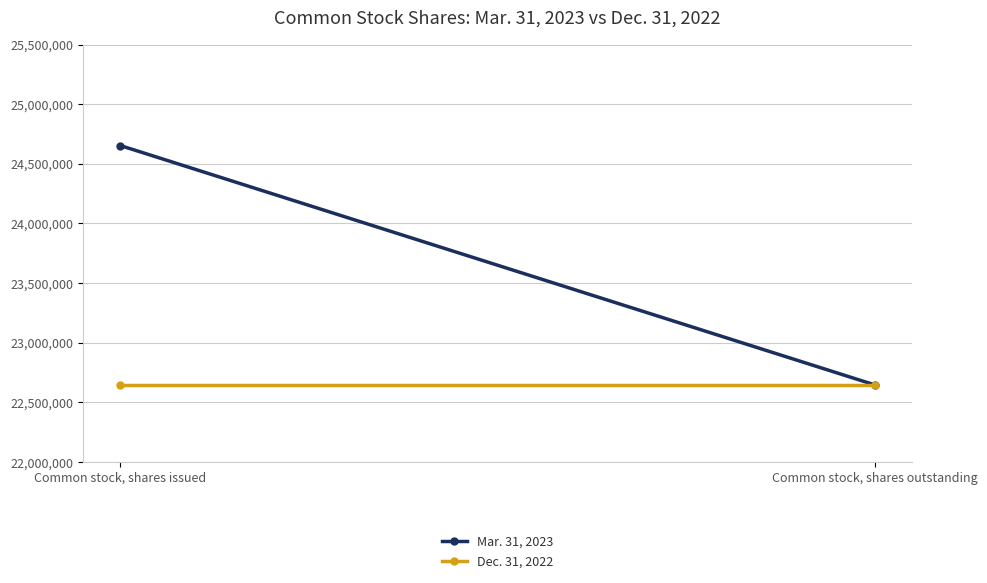

What is the sum of the Mar. 31, 2023 values at Common stock, shares issued and Common stock, shares outstanding?

47298561